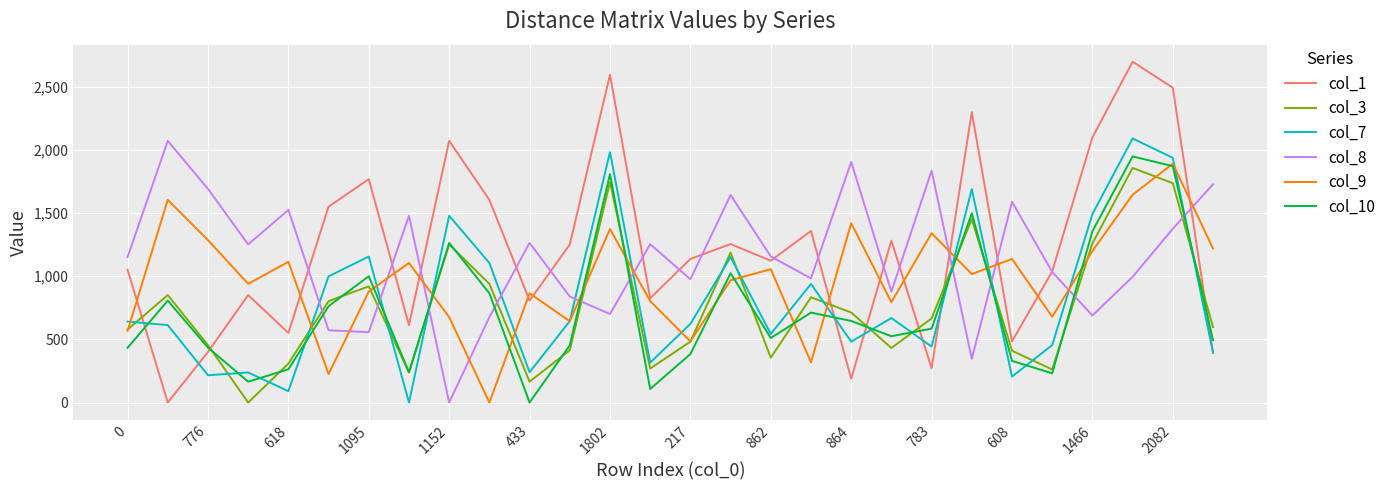

What are all the series names shown in the legend?

col_1, col_3, col_7, col_8, col_9, col_10